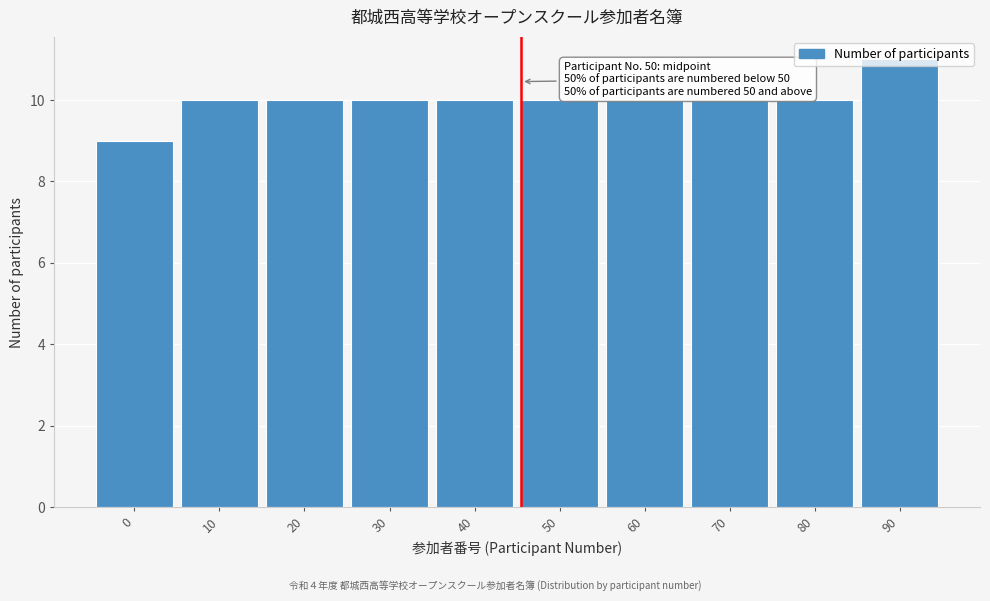

What is the minimum value shown in the chart?

9